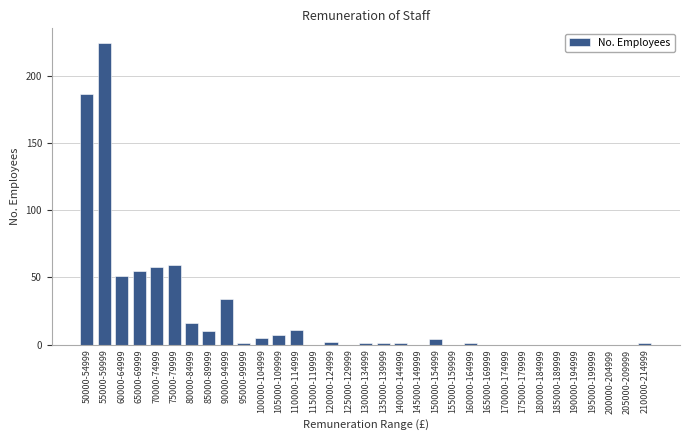

Which category has the highest value across all series?

55000-59999